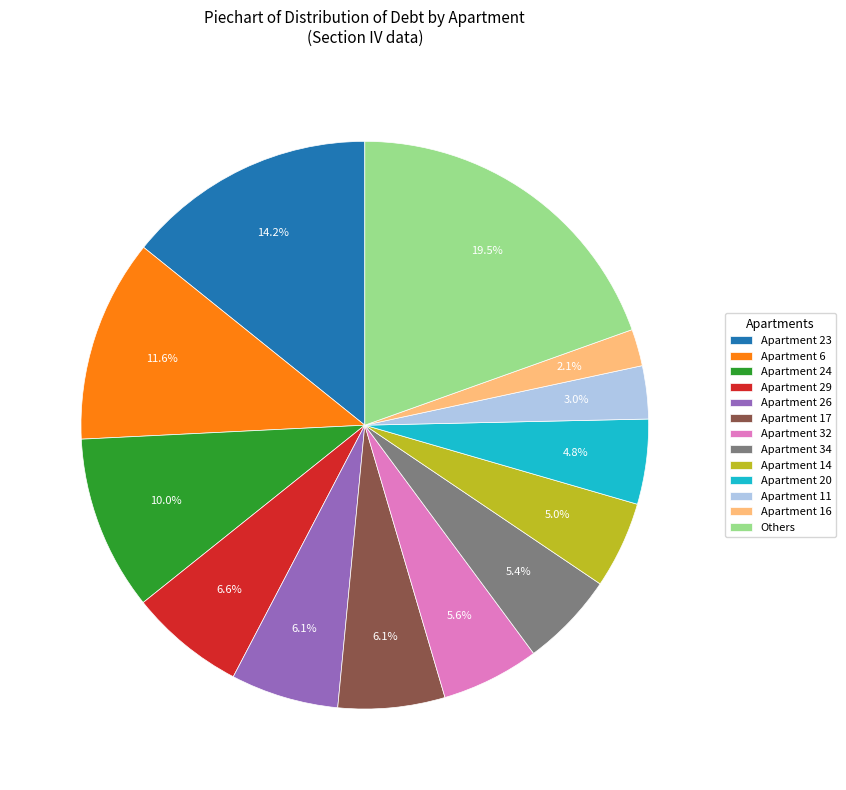

What percentage is NOT represented by Apartment 32?

94.4%